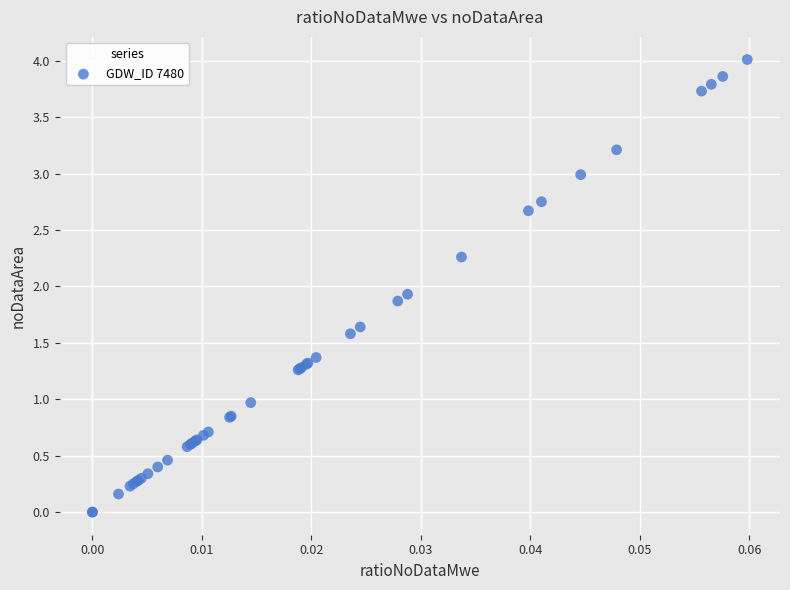

What Y value in the scatter plot is closest to 2?

1.9